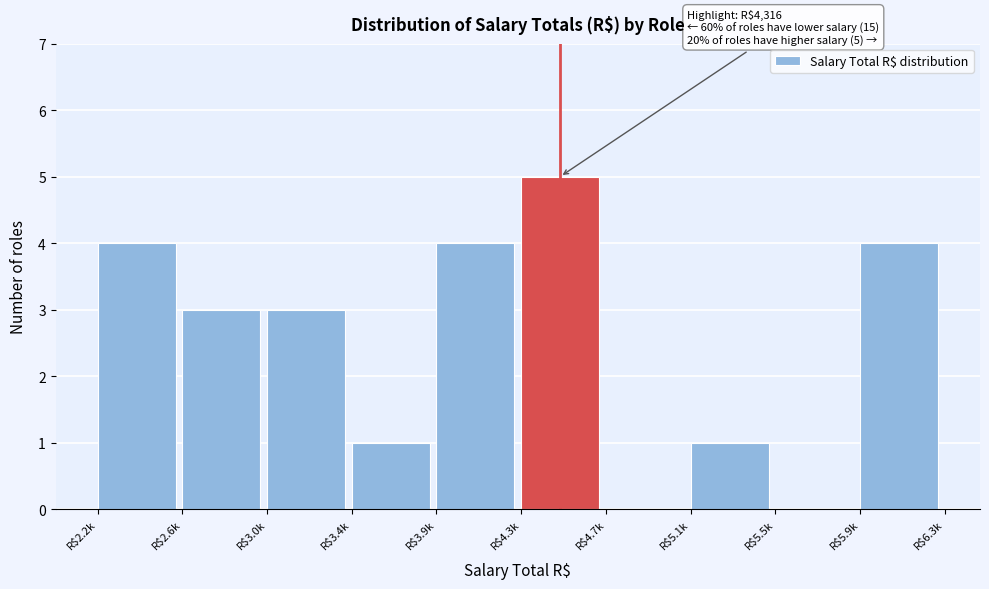

True or false: the data shows 6 at R$5.9k.

False